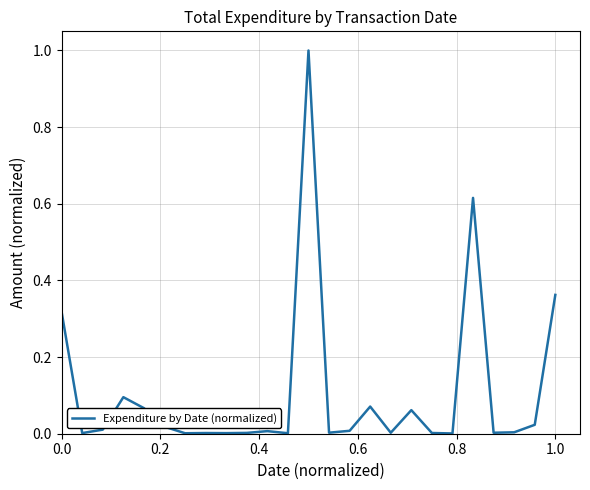

What is the maximum value shown in the chart?

1.0